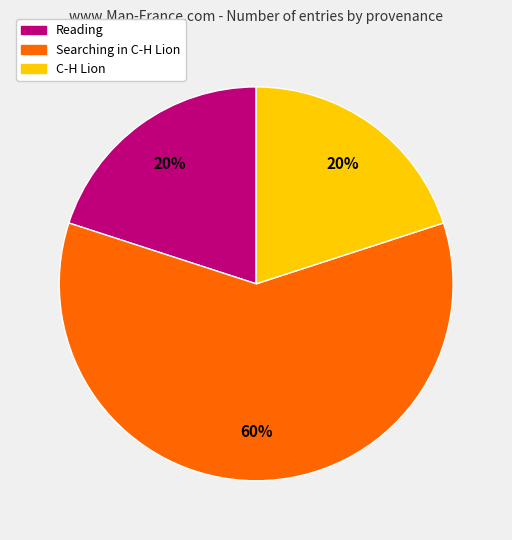

Does any single category account for the majority?

Yes